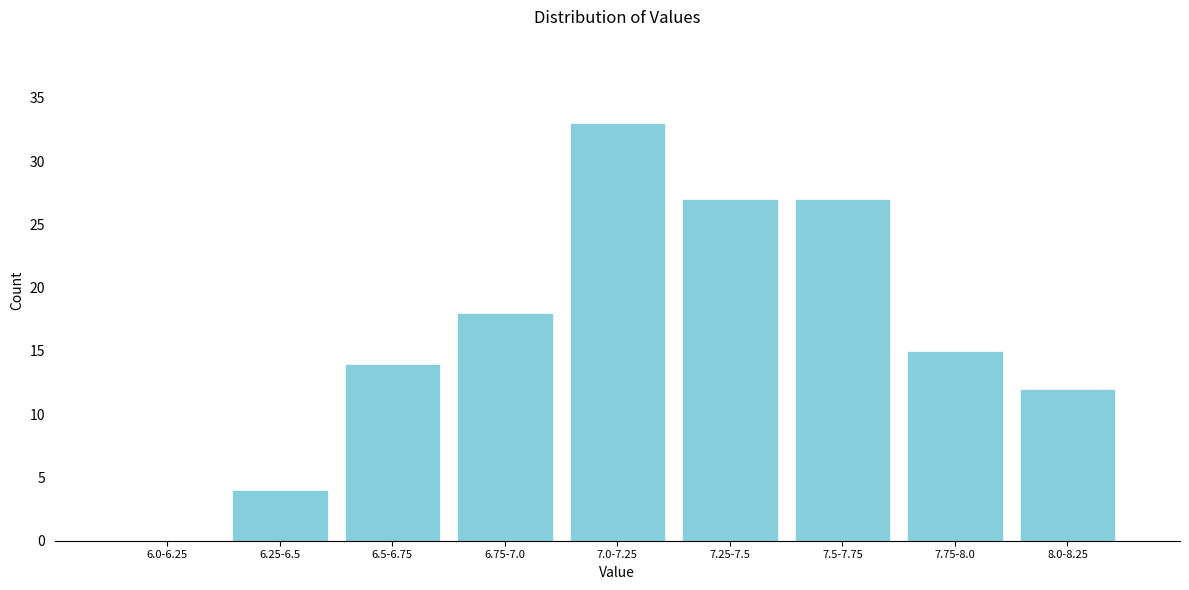

Reading left to right, transcribe all the data shown in this chart.

6.0-6.25=0	6.25-6.5=4	6.5-6.75=14	6.75-7.0=18	7.0-7.25=33	7.25-7.5=27	7.5-7.75=27	7.75-8.0=15	8.0-8.25=12